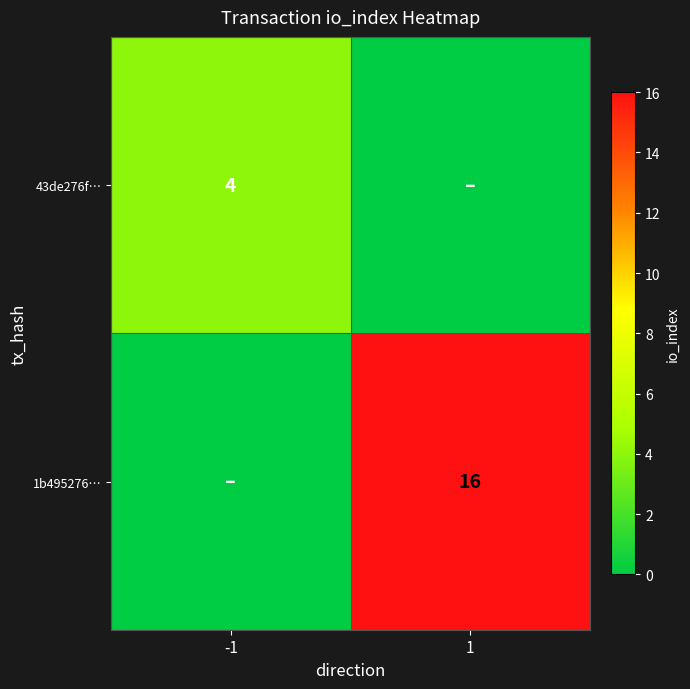

True or false: 43de276f… has a value of 4 at -1.

True